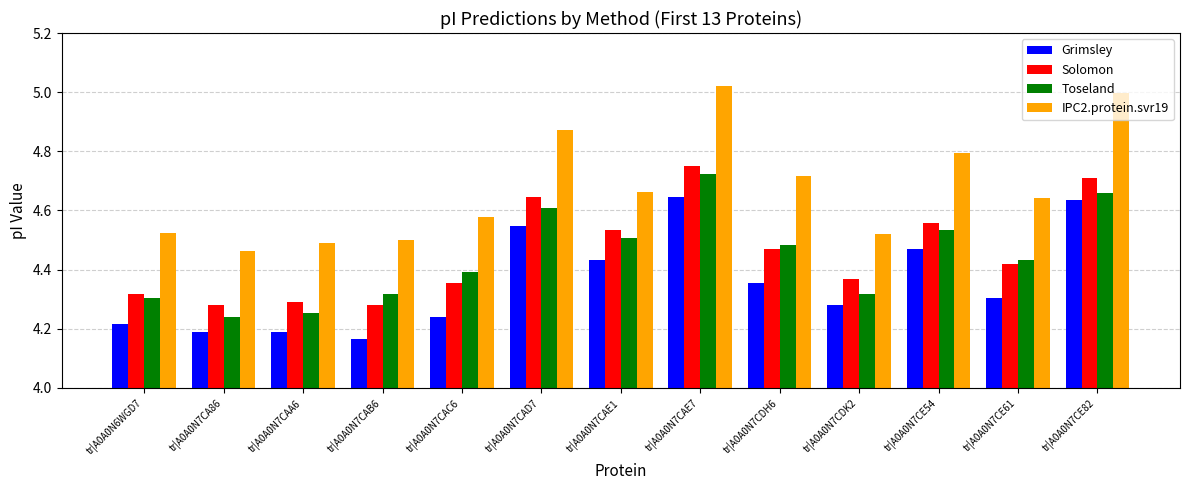

Count the number of data series in this chart.

4